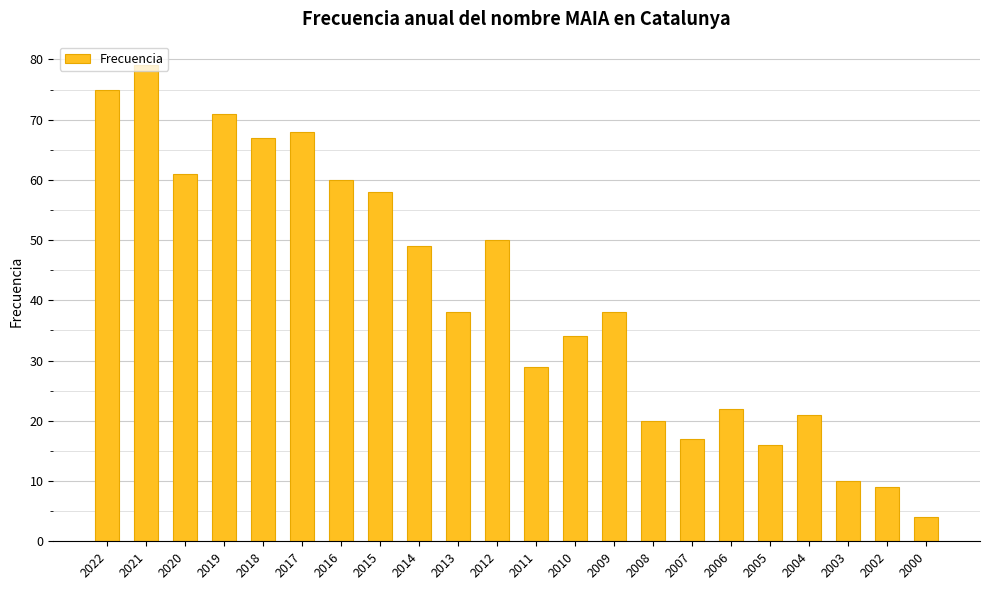

True or false: the data shows 50 at 2012.

True